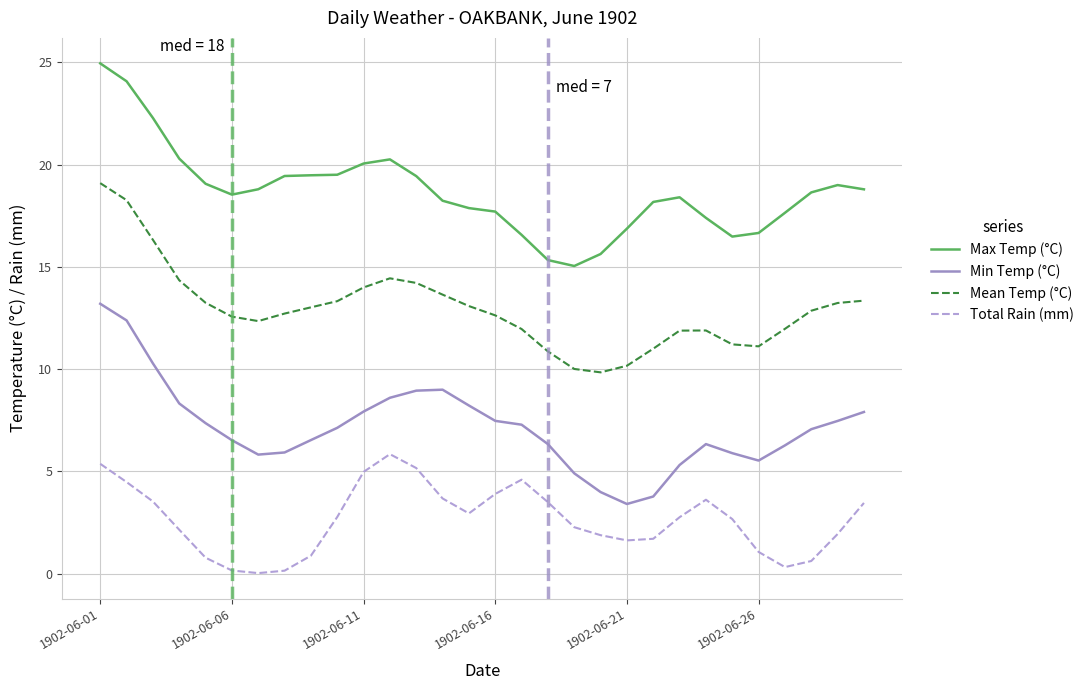

Which series has the largest total across all categories?

Max Temp (°C)